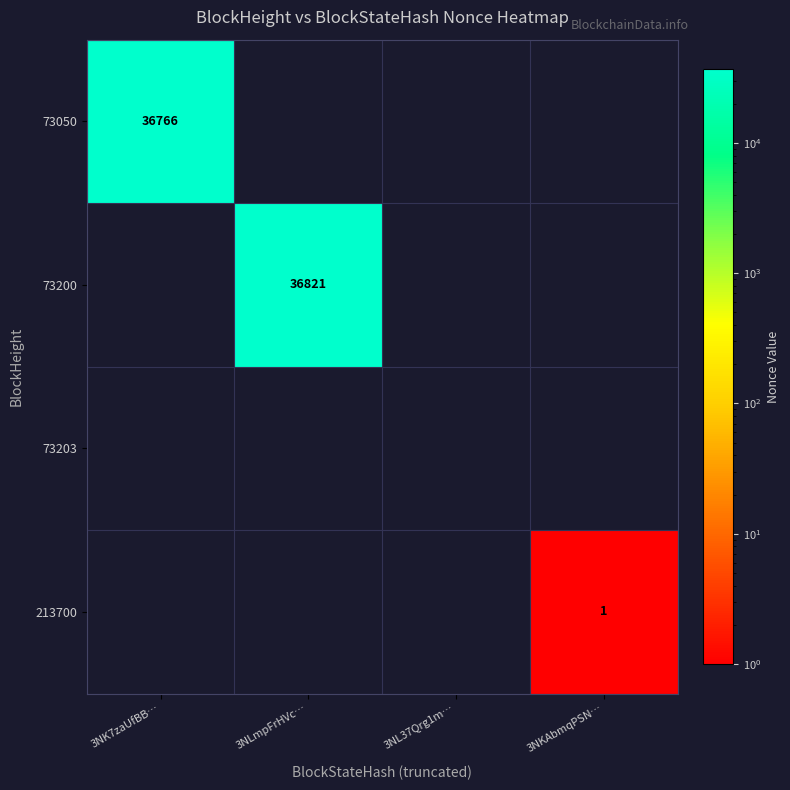

Which category has the highest value across all series?

3NLmpFrHVc…